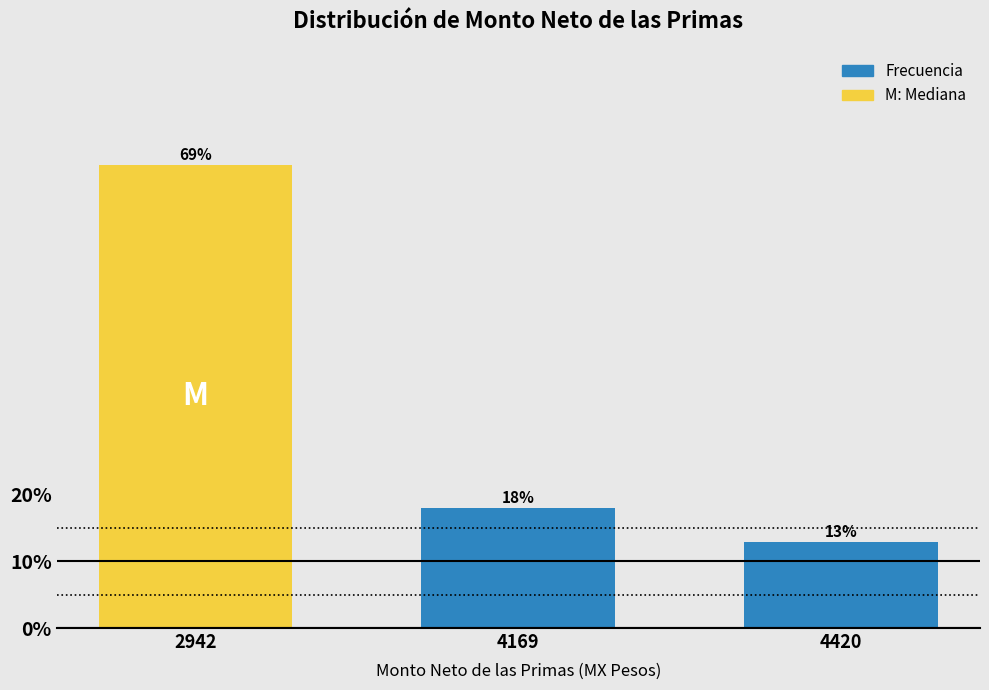

True or false: the data shows 3.9 at 4169.

False